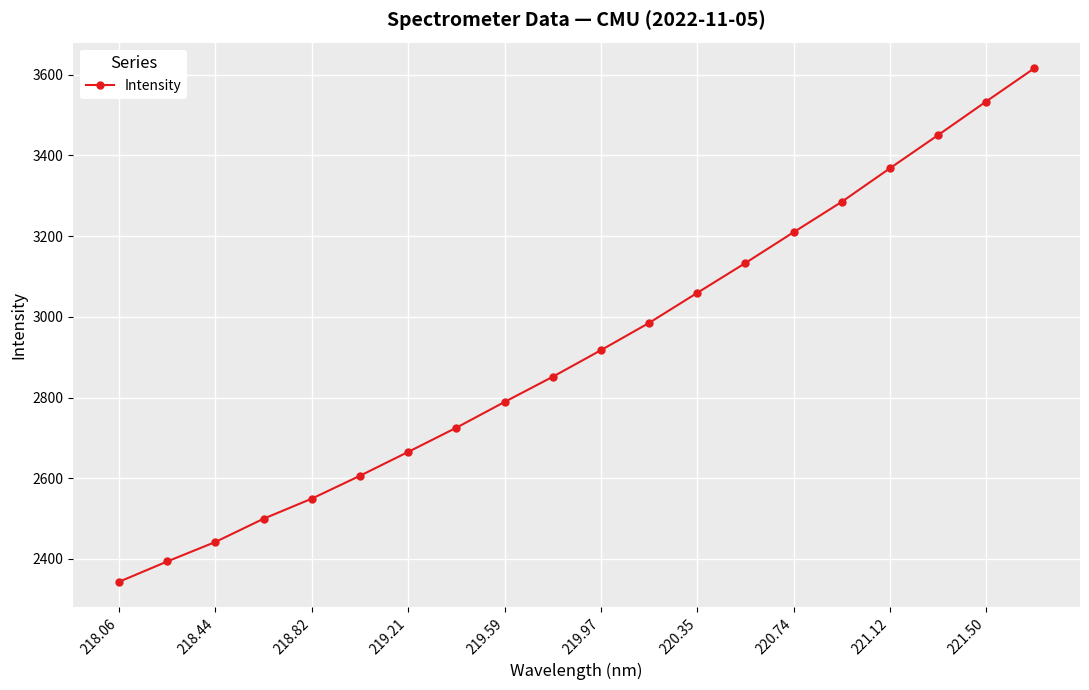

True or false: the data has more than 0 interior local peaks.

False